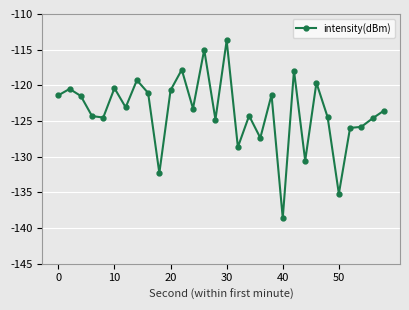

What is the greatest value displayed?

-113.7